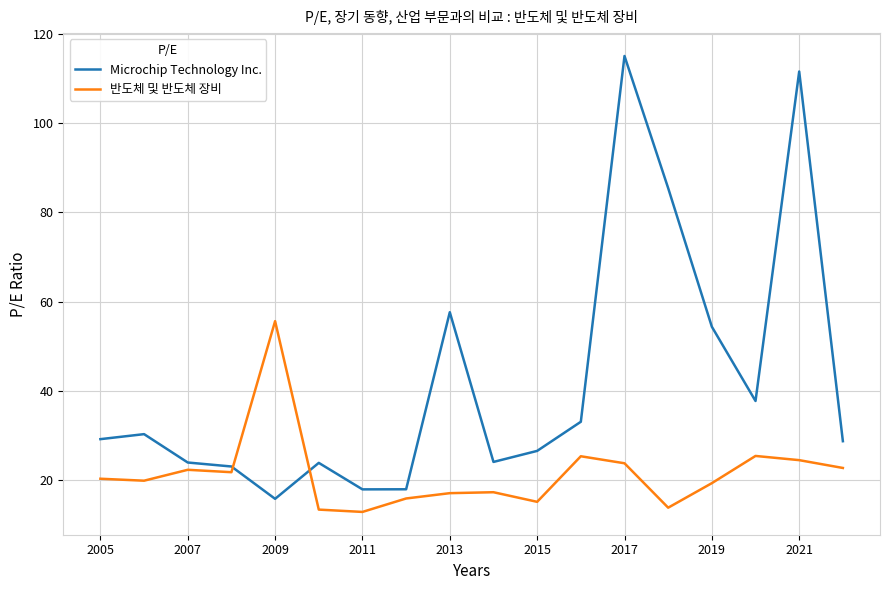

What is the difference between the second highest and minimum values in the 반도체 및 반도체 장비 series?

12.5